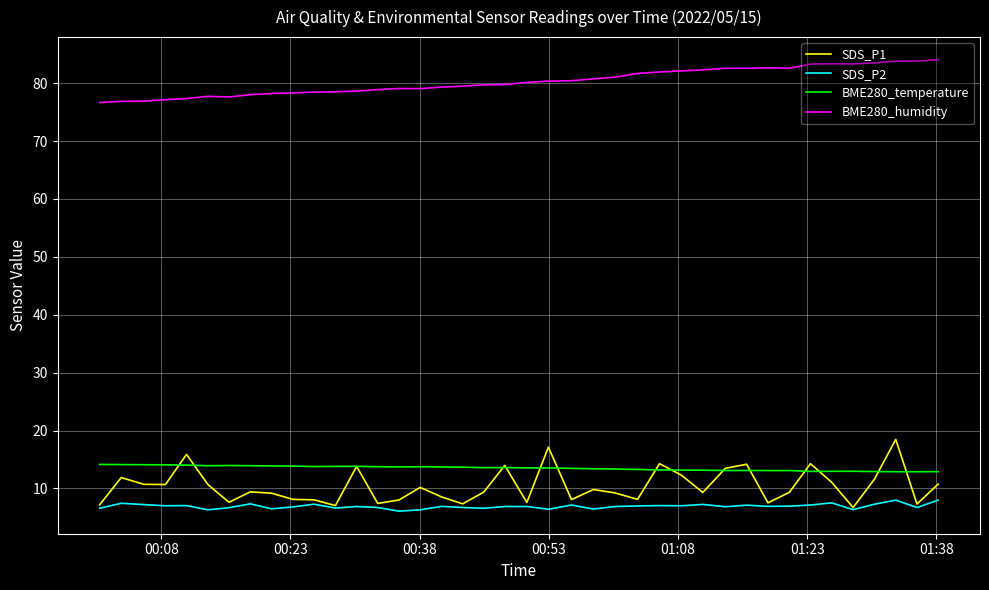

Which series has the largest range (max minus min)?

SDS_P1